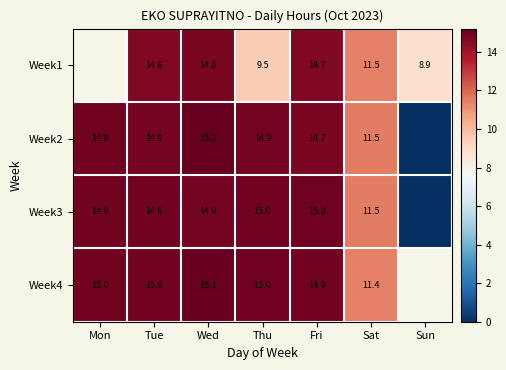

What is the total value across all series at Tue?

59.4